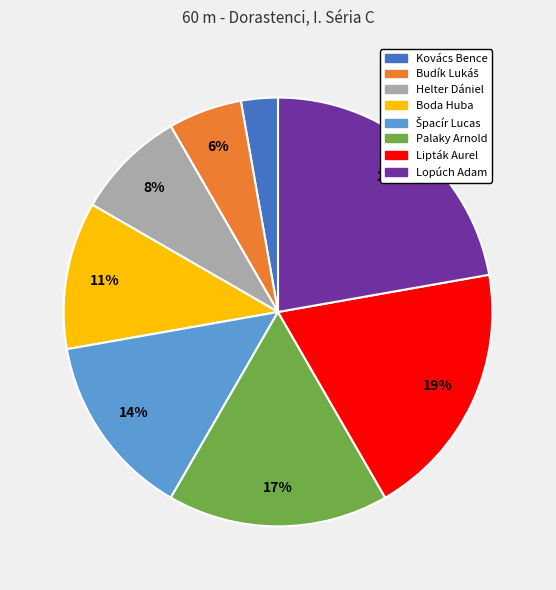

To the nearest percent, what percentage of the pie is Boda Huba?

11%